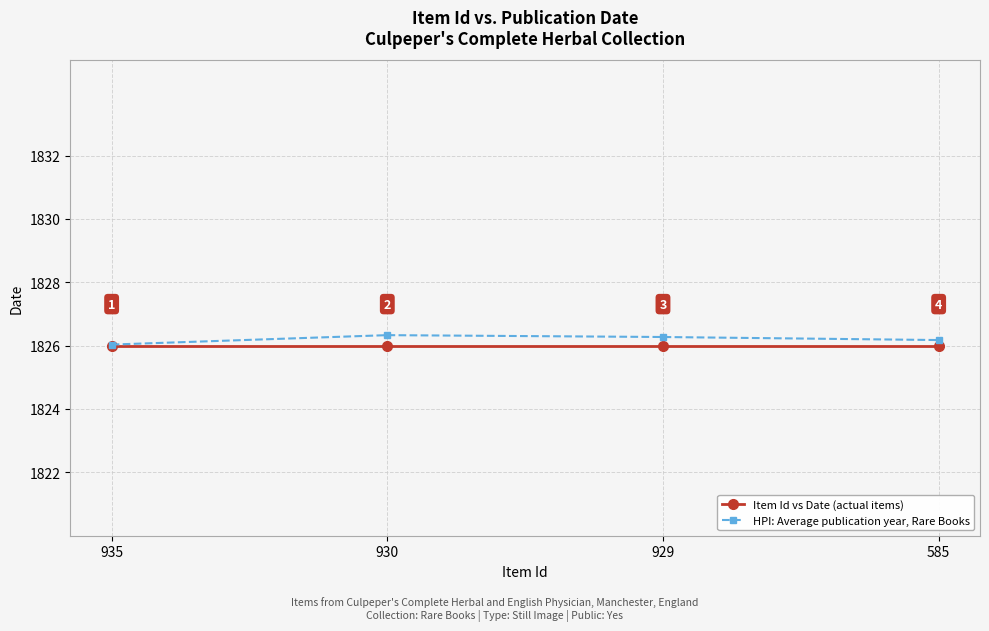

Which has a higher value, 585 or 930?

585